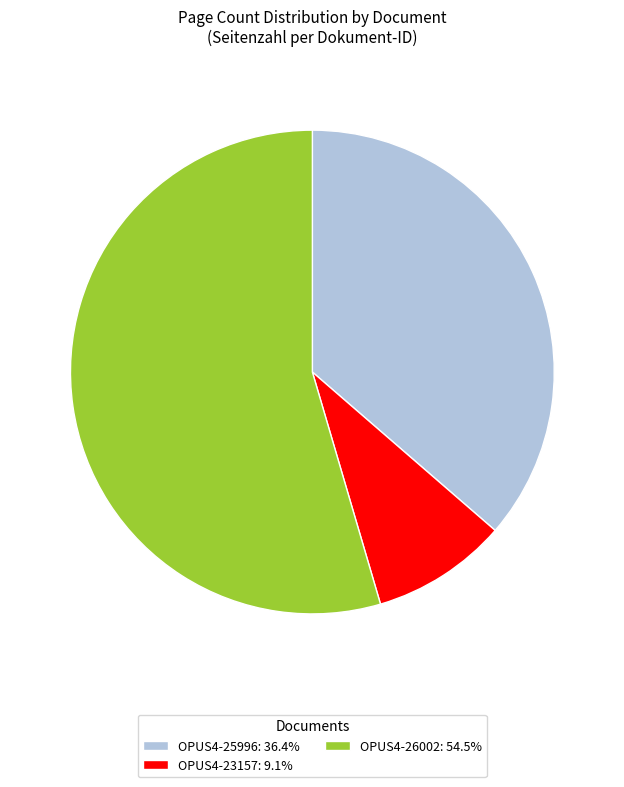

Is OPUS4-26002: 54.5% the majority of the pie?

Yes